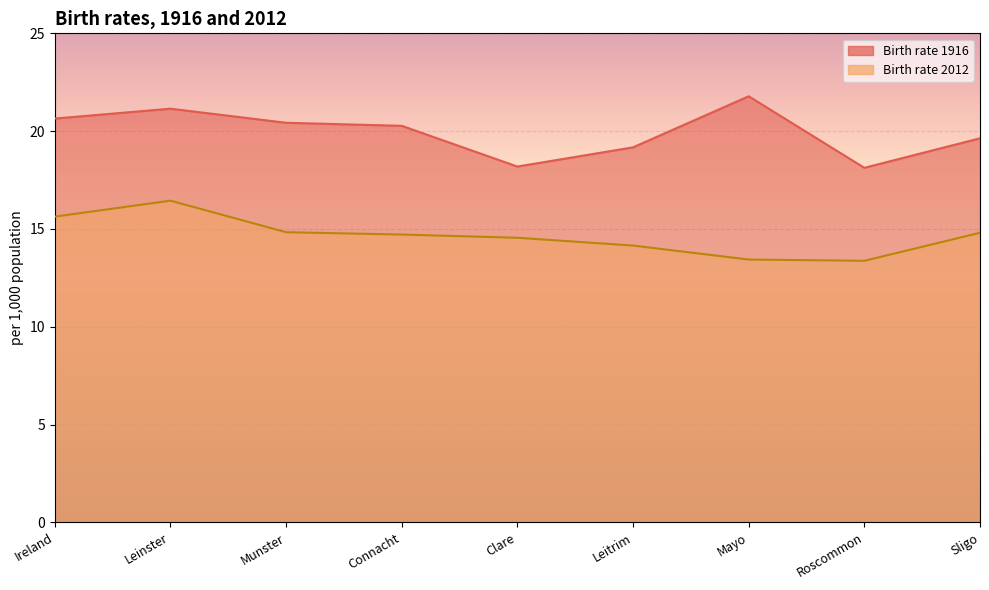

Which series has the widest spread of values?

Birth rate 1916